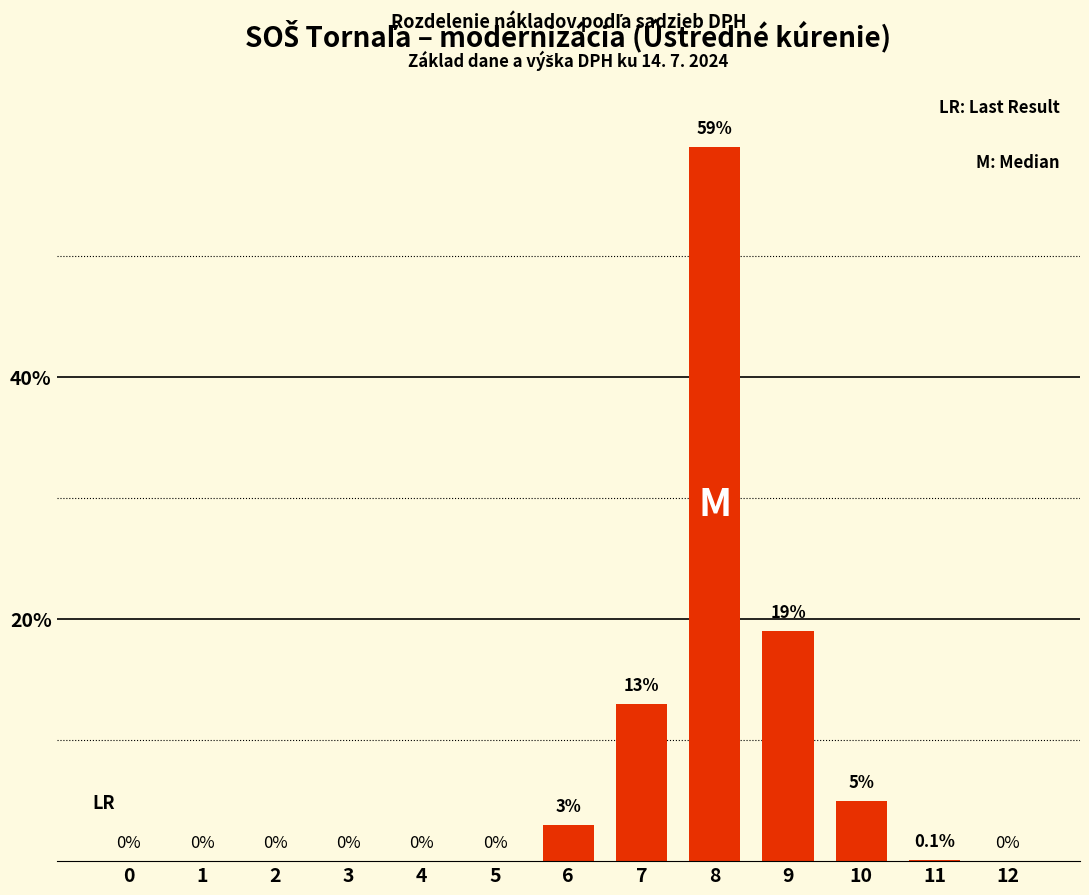

Reading left to right, list all the values displayed in this chart.

0.0	0.0	0.0	0.0	0.0	0.0	3.0	13.0	59.0	19.0	5.0	0.1	0.0